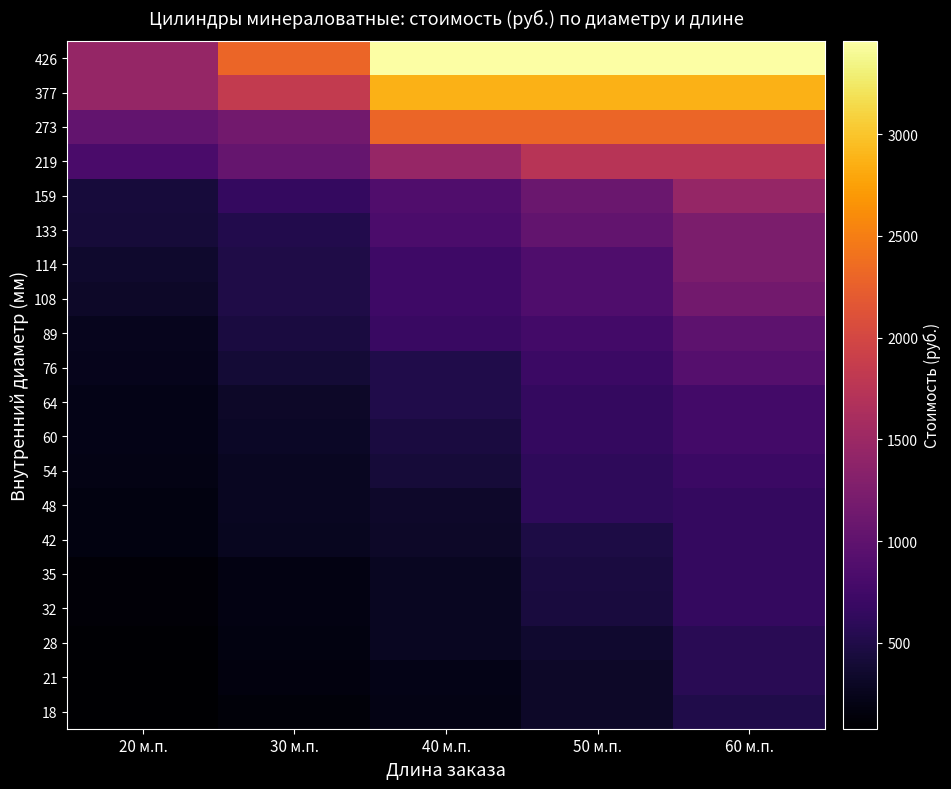

Reading left to right, extract all data points from this chart.

18: 20 м.п.=77.5	30 м.п.=132.5	40 м.п.=205.0	50 м.п.=317.5	60 м.п.=510.0
21: 20 м.п.=85.0	30 м.п.=157.5	40 м.п.=220.0	50 м.п.=327.5	60 м.п.=575.0
28: 20 м.п.=95.0	30 м.п.=177.5	40 м.п.=287.5	50 м.п.=355.0	60 м.п.=575.0
32: 20 м.п.=120.0	30 м.п.=192.5	40 м.п.=287.5	50 м.п.=437.5	60 м.п.=657.5
35: 20 м.п.=127.5	30 м.п.=192.5	40 м.п.=287.5	50 м.п.=460.0	60 м.п.=657.5
42: 20 м.п.=172.5	30 м.п.=270.0	40 м.п.=327.5	50 м.п.=485.0	60 м.п.=657.5
48: 20 м.п.=177.5	30 м.п.=287.5	40 м.п.=340.0	50 м.п.=612.5	60 м.п.=657.5
54: 20 м.п.=200.0	30 м.п.=287.5	40 м.п.=417.5	50 м.п.=612.5	60 м.п.=707.5
60: 20 м.п.=210.0	30 м.п.=307.5	40 м.п.=460.0	50 м.п.=657.5	60 м.п.=767.5
64: 20 м.п.=220.0	30 м.п.=317.5	40 м.п.=510.0	50 м.п.=657.5	60 м.п.=767.5
76: 20 м.п.=247.5	30 м.п.=395.0	40 м.п.=510.0	50 м.п.=707.5	60 м.п.=920.0
89: 20 м.п.=255.0	30 м.п.=460.0	40 м.п.=690.0	50 м.п.=767.5	60 м.п.=985.0
108: 20 м.п.=327.5	30 м.п.=497.5	40 м.п.=727.5	50 м.п.=862.5	60 м.п.=1150.0
114: 20 м.п.=345.0	30 м.п.=497.5	40 м.п.=727.5	50 м.п.=862.5	60 м.п.=1227.5
133: 20 м.п.=417.5	30 м.п.=525.0	40 м.п.=837.5	50 м.п.=1022.5	60 м.п.=1227.5
159: 20 м.п.=432.5	30 м.п.=657.5	40 м.п.=875.0	50 м.п.=1082.5	60 м.п.=1437.5
219: 20 м.п.=822.5	30 м.п.=1045.0	40 м.п.=1455.0	50 м.п.=1730.0	60 м.п.=1730.0
273: 20 м.п.=1022.5	30 м.п.=1150.0	40 м.п.=2300.0	50 м.п.=2300.0	60 м.п.=2300.0
377: 20 м.п.=1437.5	30 м.п.=1840.0	40 м.п.=2875.0	50 м.п.=2875.0	60 м.п.=2875.0
426: 20 м.п.=1437.5	30 м.п.=2300.0	40 м.п.=3457.5	50 м.п.=3457.5	60 м.п.=3457.5